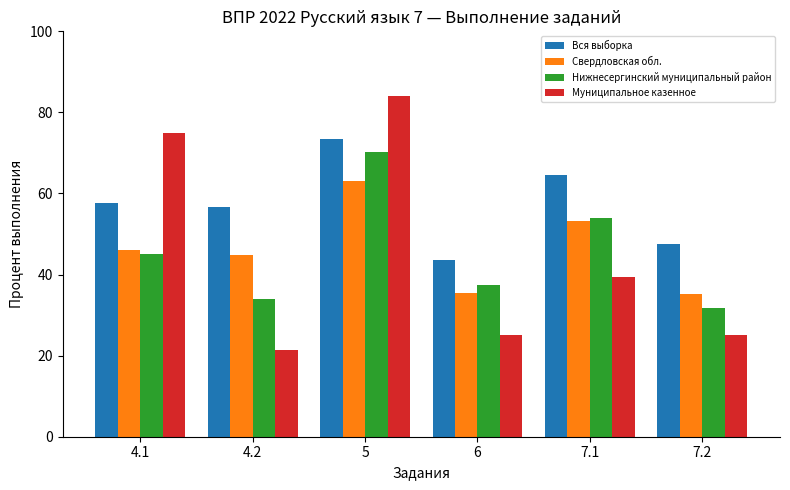

How many series are shown in this chart?

4